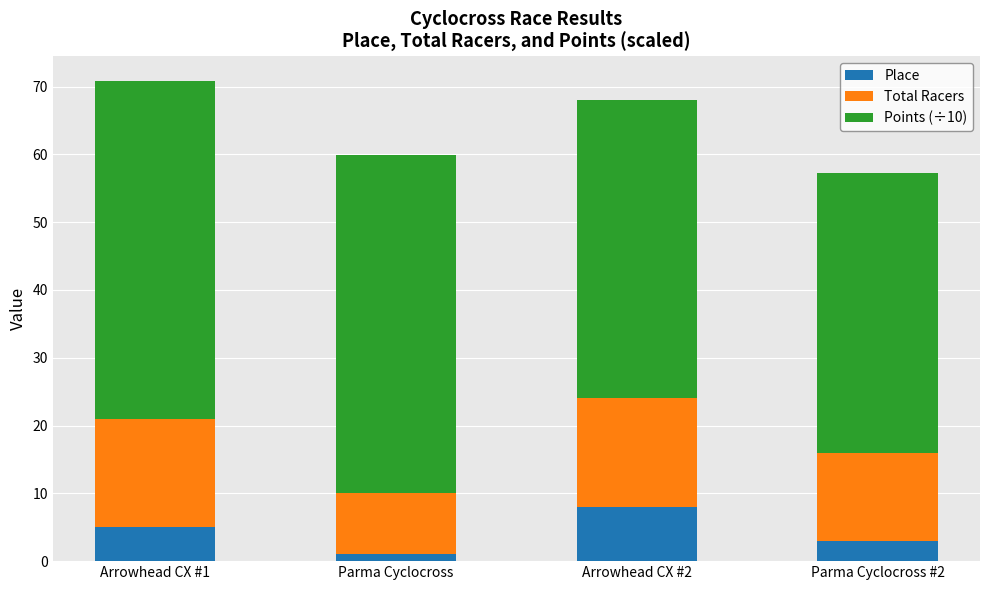

What is the sum of all Place values?

17.0